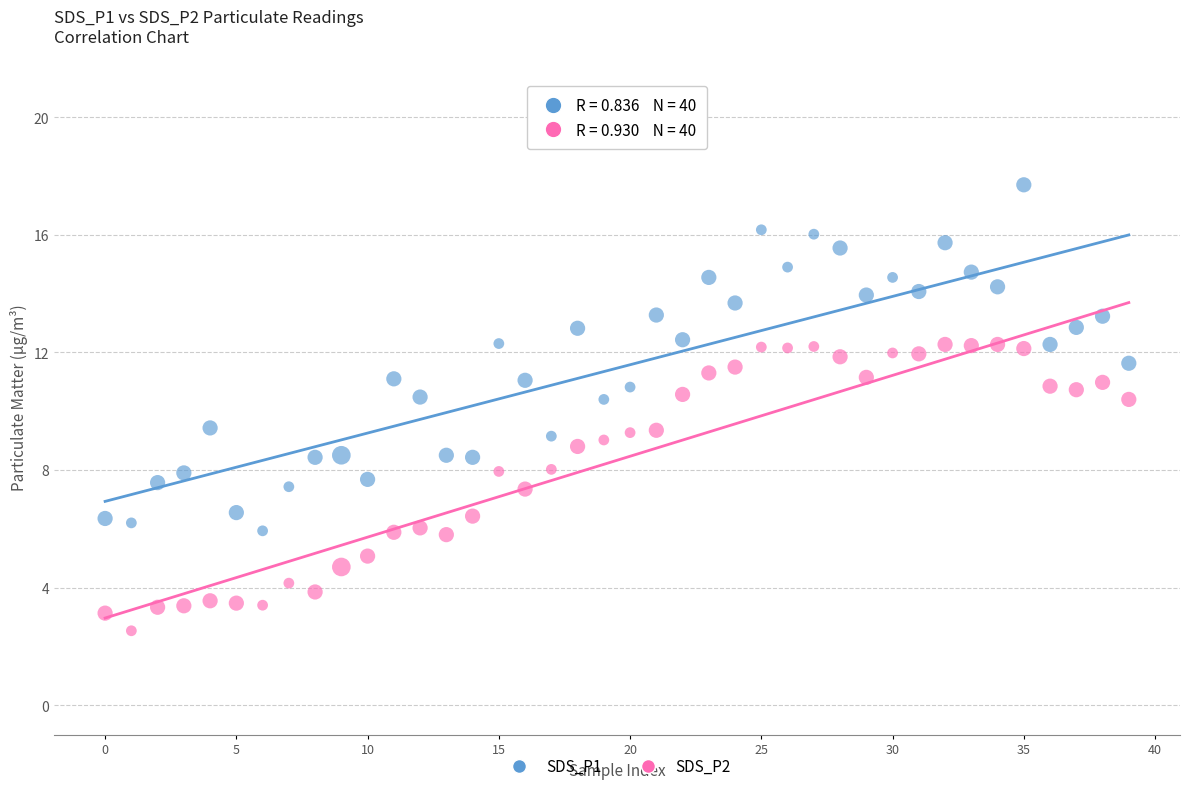

Which series has the widest spread of Y values?

SDS_P1